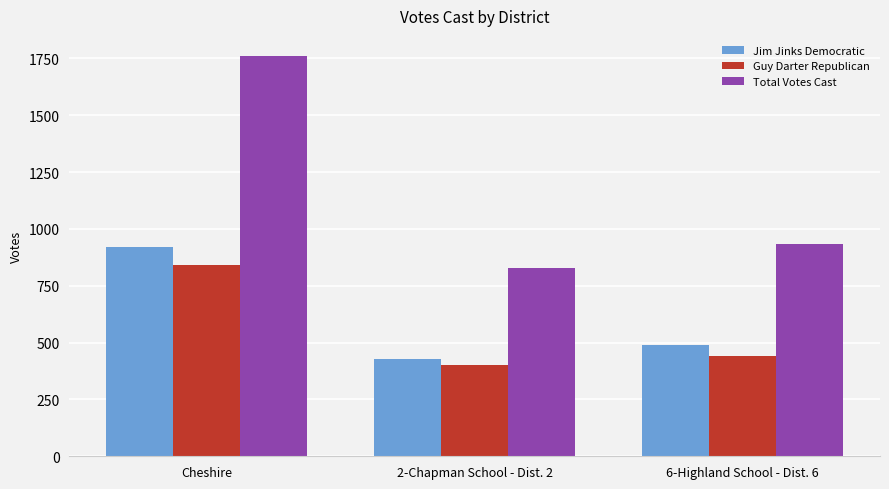

How many data points in Guy Darter Republican are less than 441?

1